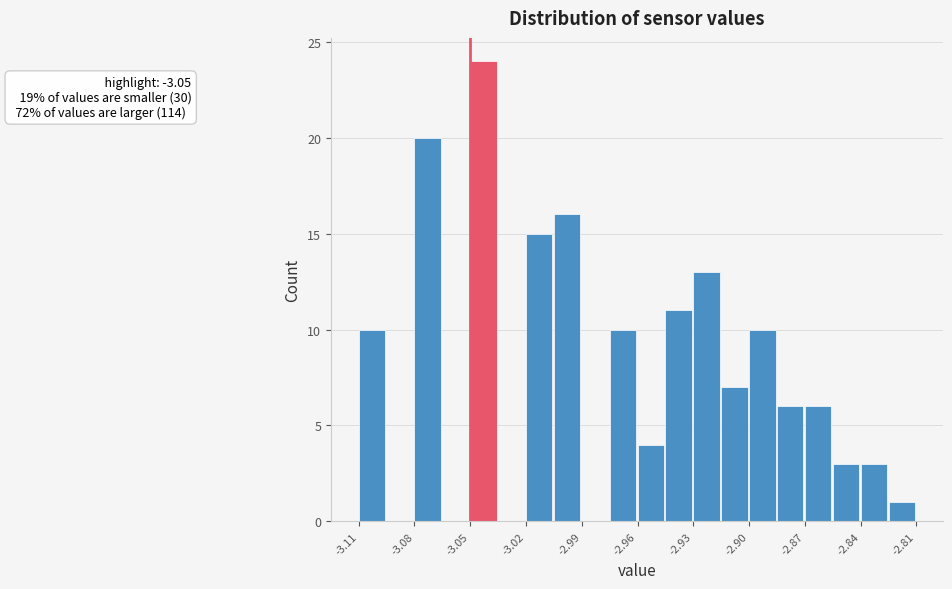

Around what value on the x-axis is the tallest bar? Give the approximate position of its centre, as read against the axis.

-3.045